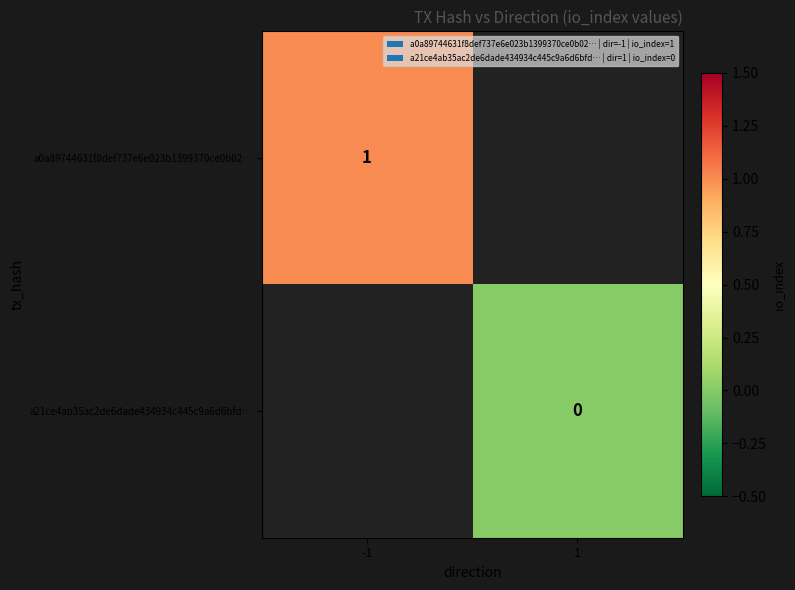

The a0a89744631f8def737e6e023b1399370ce0b02… series shows 0 at -1. True or false?

False